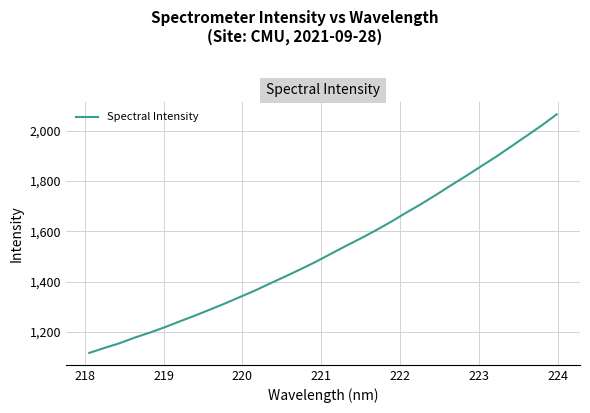

What is the greatest value displayed?

2065.9